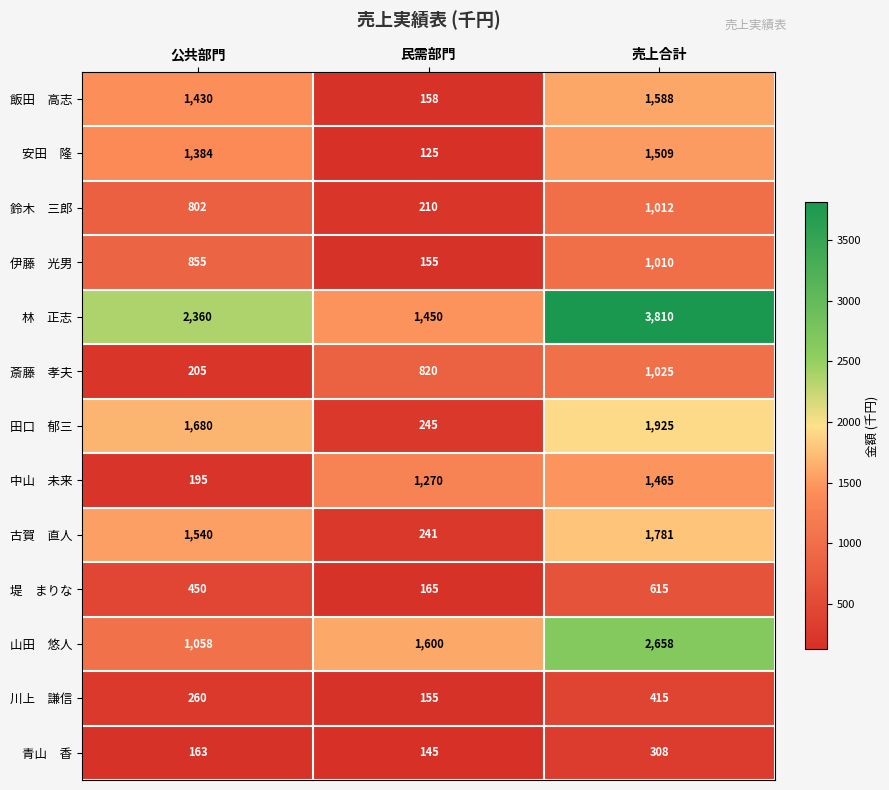

What is the total value across all series at 公共部門?

12382